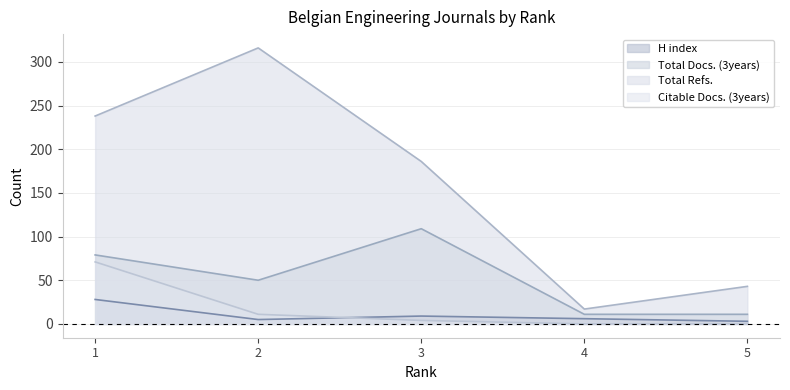

What is the average value of the Total Refs. series?

160